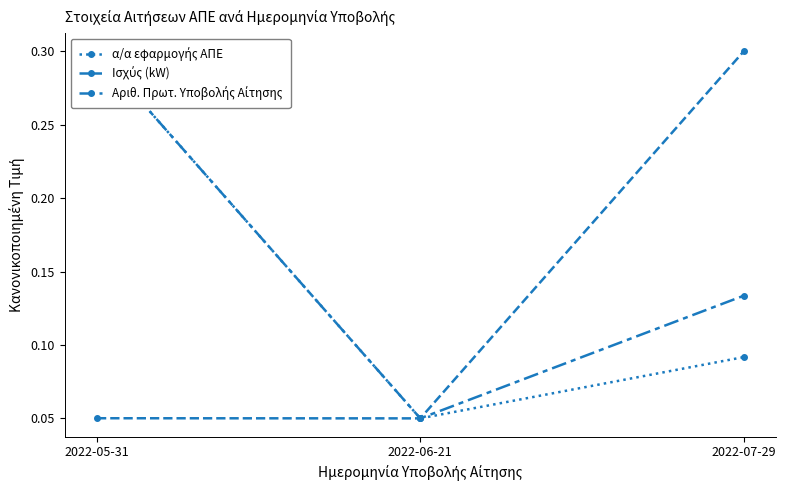

Reading right to left, transcribe all the data shown in this chart.

α/α εφαρμογής ΑΠΕ: 2022-07-29=0.1	2022-06-21=0.1	2022-05-31=0.3
Ισχύς (kW): 2022-07-29=0.3	2022-06-21=0.1	2022-05-31=0.1
Αριθ. Πρωτ. Υποβολής Αίτησης: 2022-07-29=0.1	2022-06-21=0.1	2022-05-31=0.3